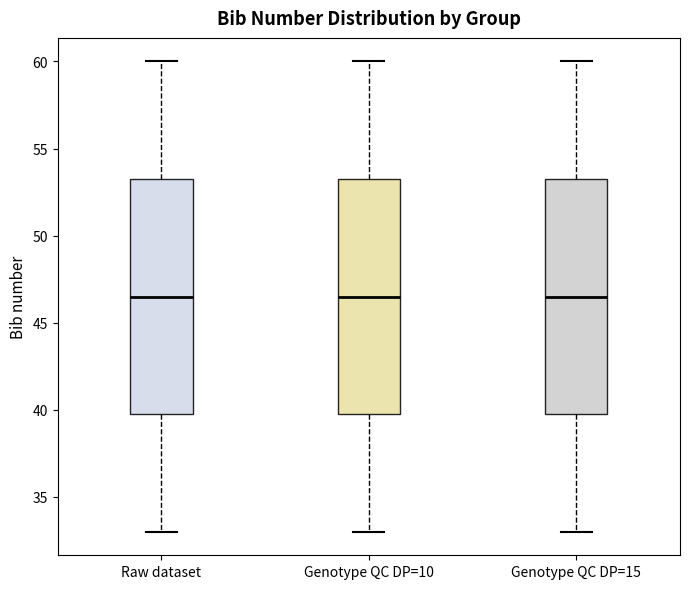

Where is the lower edge of the box for Genotype QC DP=10 on the y-axis? The values are not printed on the chart, so give them approximately, as read against the axis.

40.0